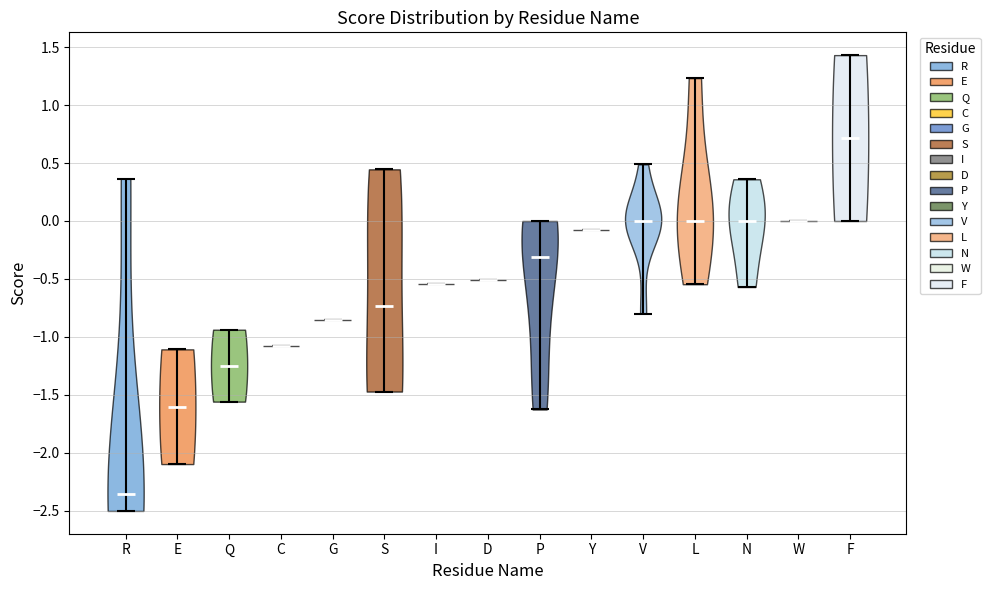

Reading left to right, read every violin against the y-axis: where its median line is, and the lowest and highest points it reaches. The values are not printed on the chart, so give them approximately, as read against the axis.

R: median line -2.35, lowest point -2.50, highest point 0.35
E: median line -1.60, lowest point -2.10, highest point -1.10
Q: median line -1.25, lowest point -1.55, highest point -0.95
C: median line -1.10, lowest point -1.10, highest point -1.10
G: median line -0.85, lowest point -0.85, highest point -0.85
S: median line -0.75, lowest point -1.45, highest point 0.45
I: median line -0.55, lowest point -0.55, highest point -0.55
D: median line -0.50, lowest point -0.50, highest point -0.50
P: median line -0.30, lowest point -1.65, highest point 0.00
Y: median line -0.05, lowest point -0.05, highest point -0.05
V: median line 0.00, lowest point -0.80, highest point 0.50
L: median line 0.00, lowest point -0.55, highest point 1.25
N: median line 0.00, lowest point -0.55, highest point 0.35
W: median line 0.00, lowest point 0.00, highest point 0.00
F: median line 0.70, lowest point 0.00, highest point 1.45